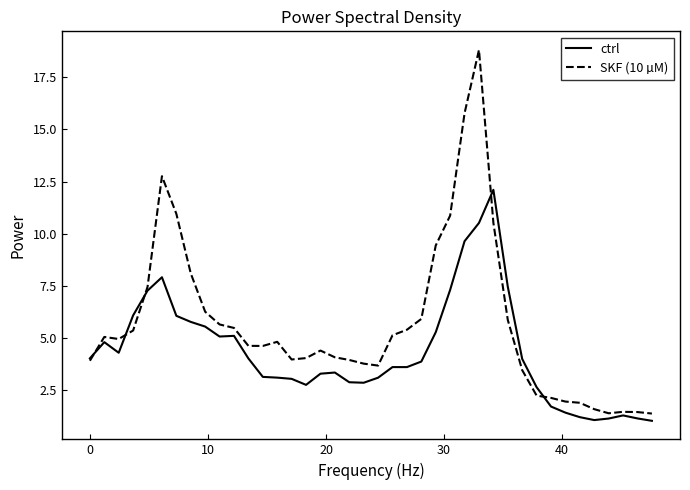

Rank the series by their average value, from lowest to highest.

ctrl, SKF (10 µM)